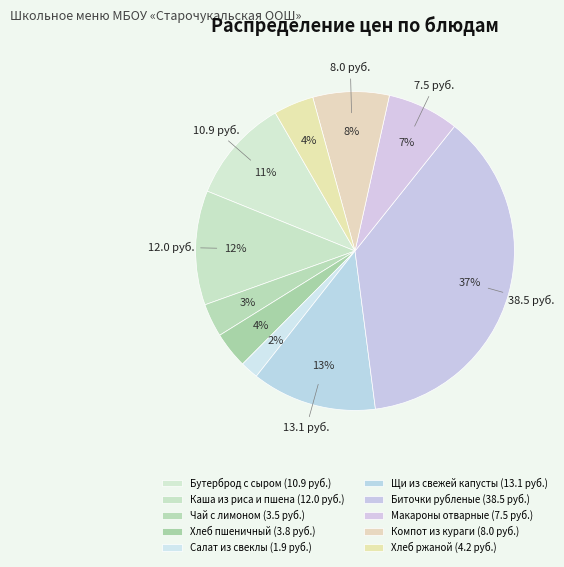

To the nearest percent, what portion does Чай с лимоном represent?

3%